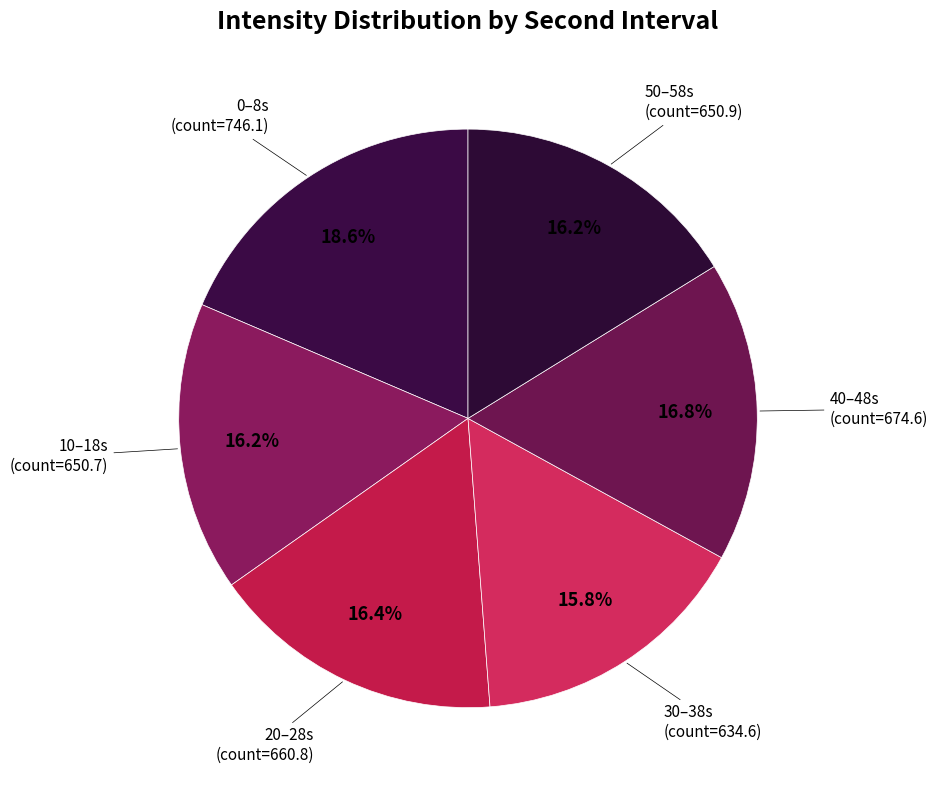

Which slice is the largest?

0–8s